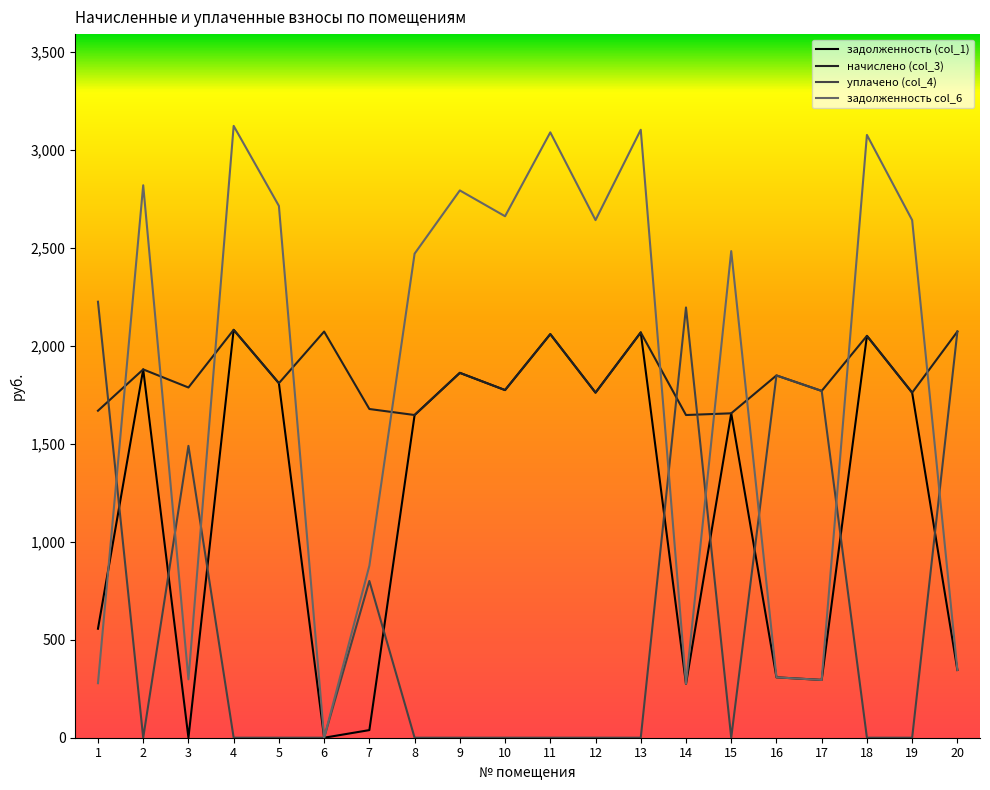

At which label is задолженность (col_1) closest to 1040?

1